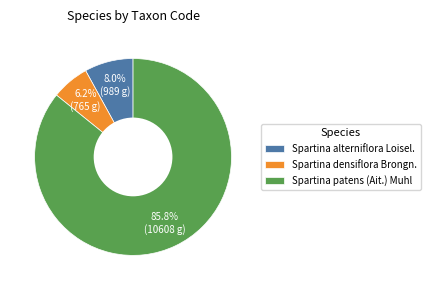

Do Spartina densiflora Brongn. and Spartina alterniflora Loisel. together represent more than half of the pie?

No